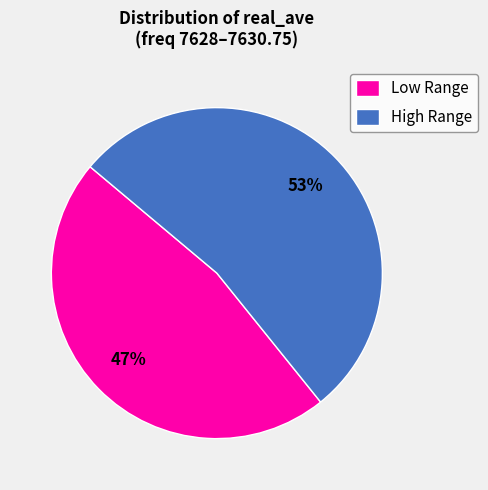

Do High Range and Low Range together represent more than half of the pie?

Yes